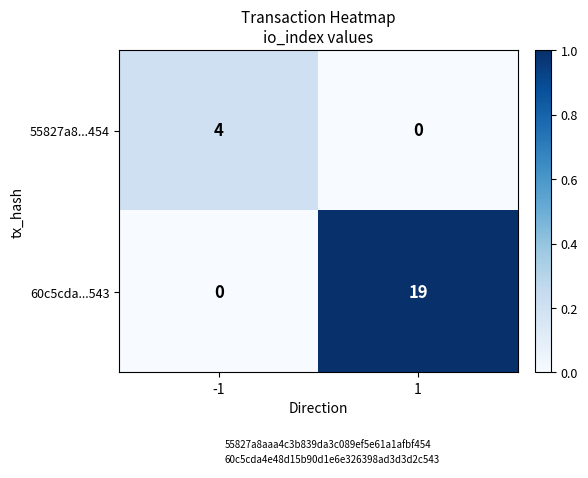

Rank the series by their average value, from highest to lowest.

60c5cda...543, 55827a8...454